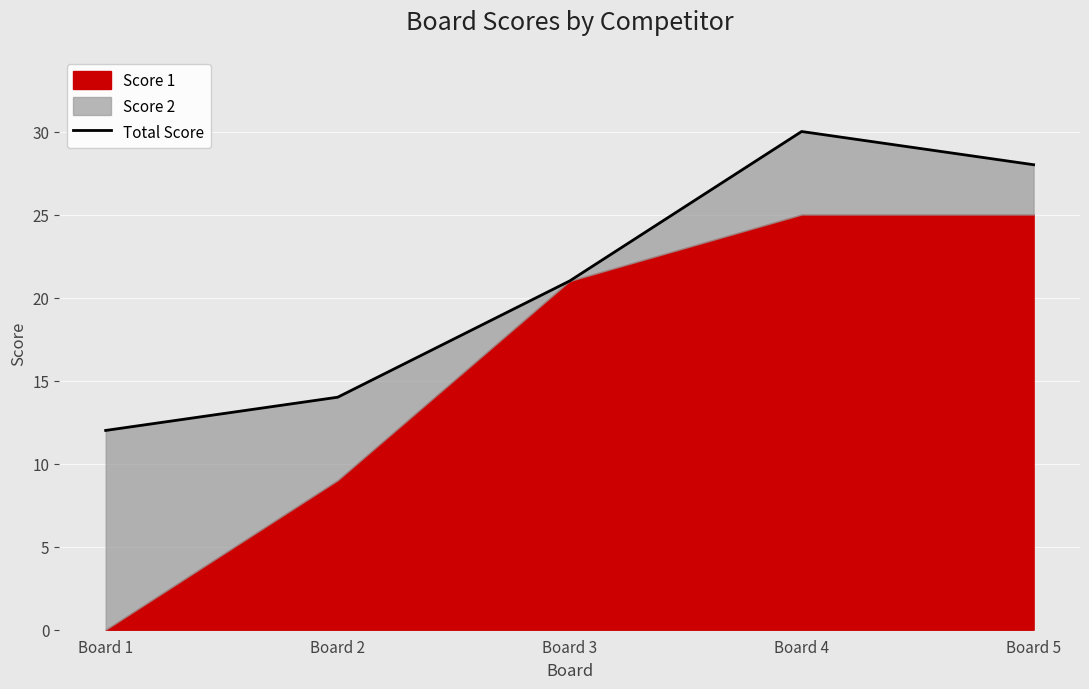

Approximately how many times larger is the value at Board 4 compared to Board 2?

2.1